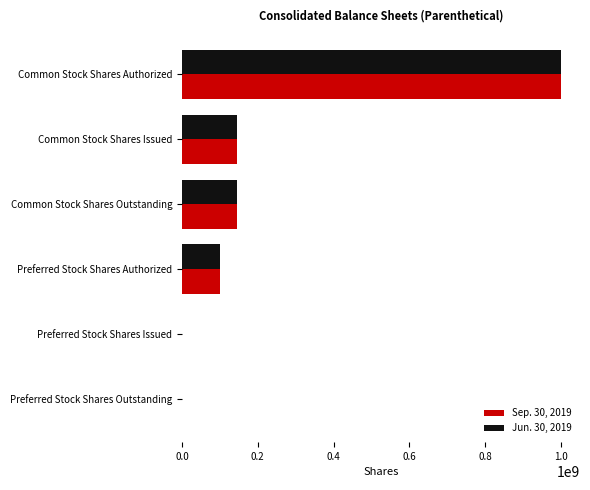

Which label corresponds to the largest value in the chart?

Common Stock Shares Authorized